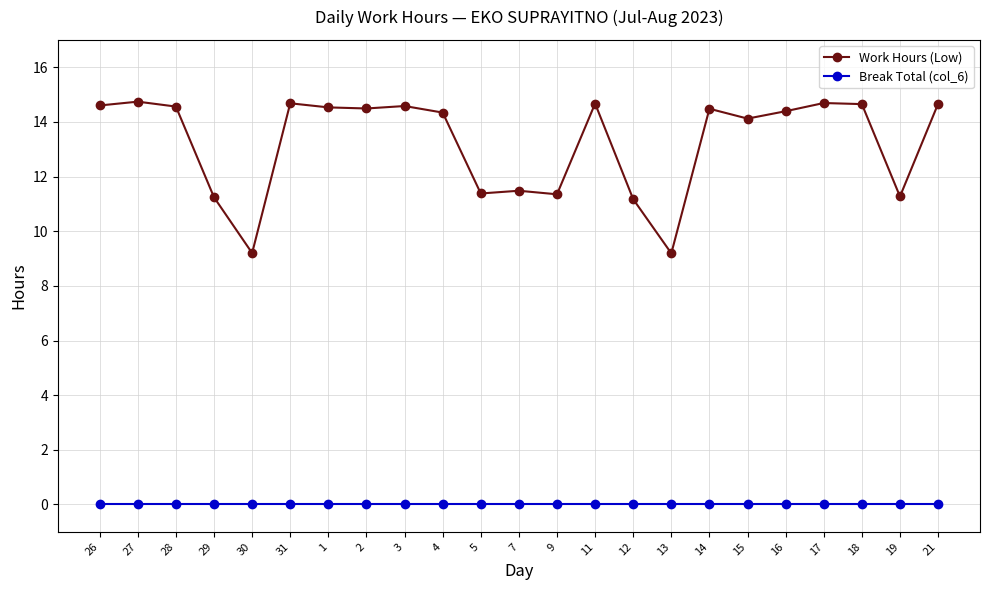

List the series in order of their overall mean, highest first.

Work Hours (Low), Break Total (col_6)